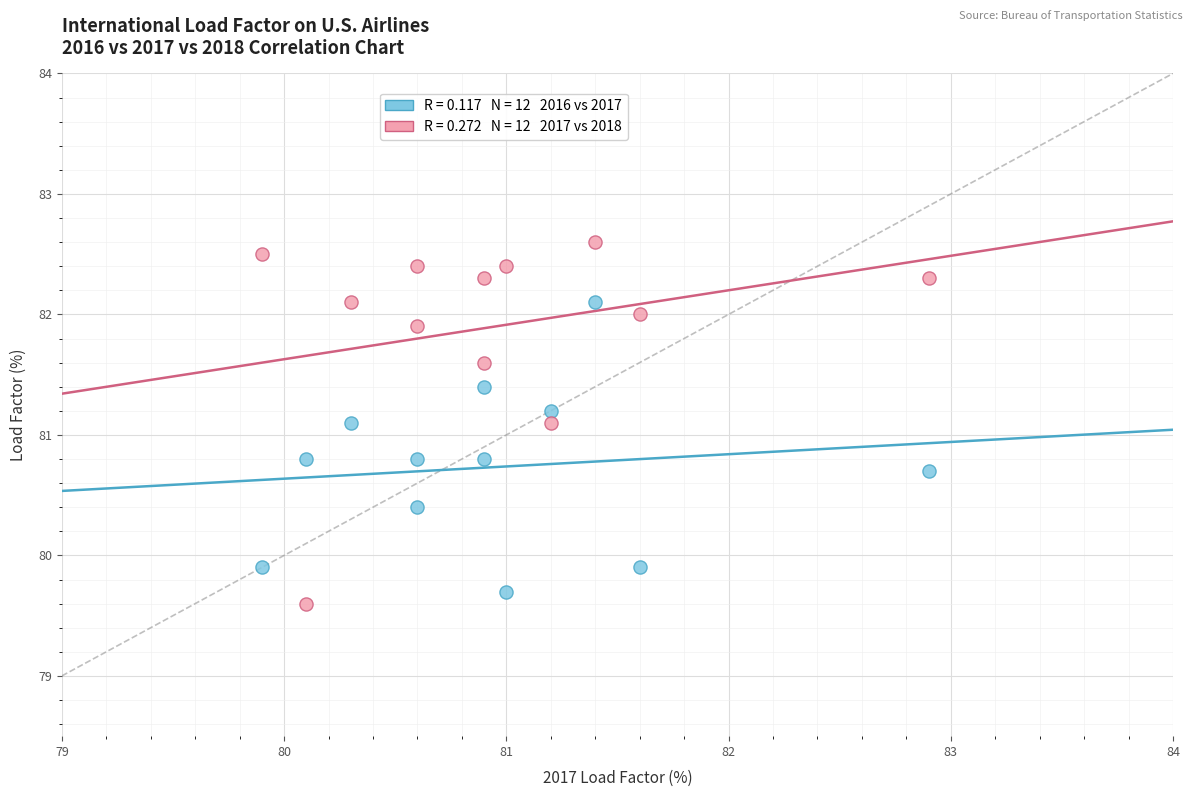

Across all data points, what is the range of Y values (max minus min)?

3.0